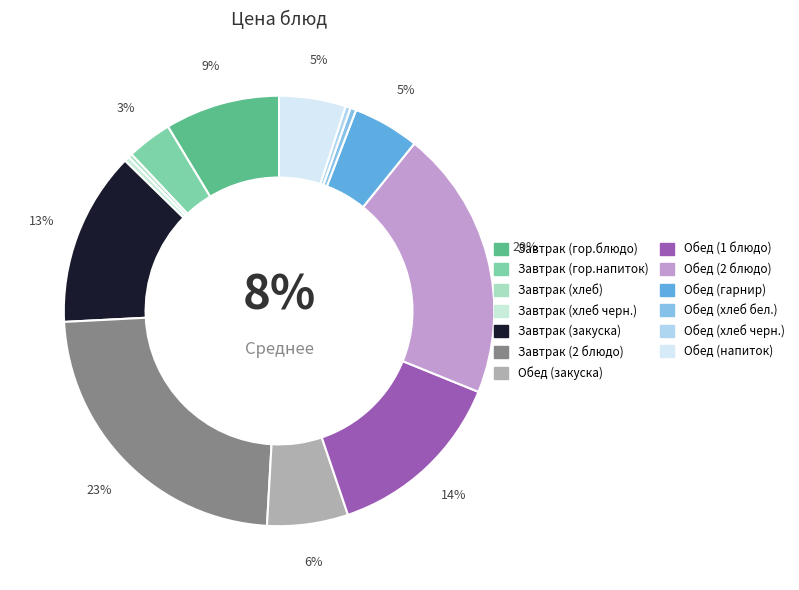

Which category has the smallest portion of the pie?

Завтрак (хлеб)